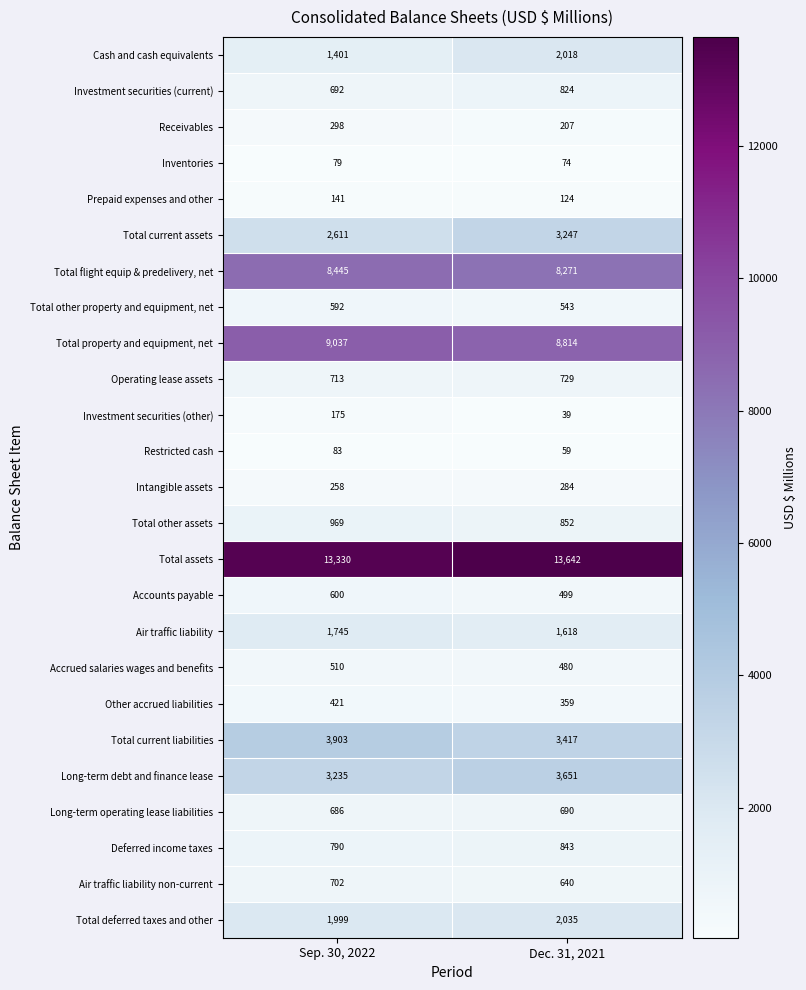

The value of Intangible assets at Dec. 31, 2021 is 425. True or false?

False